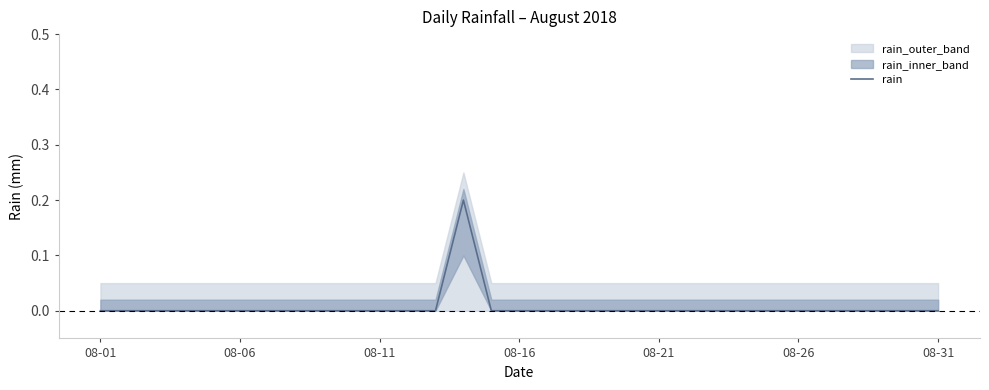

True or false: rain has a value of 0.0 at 08-31.

True